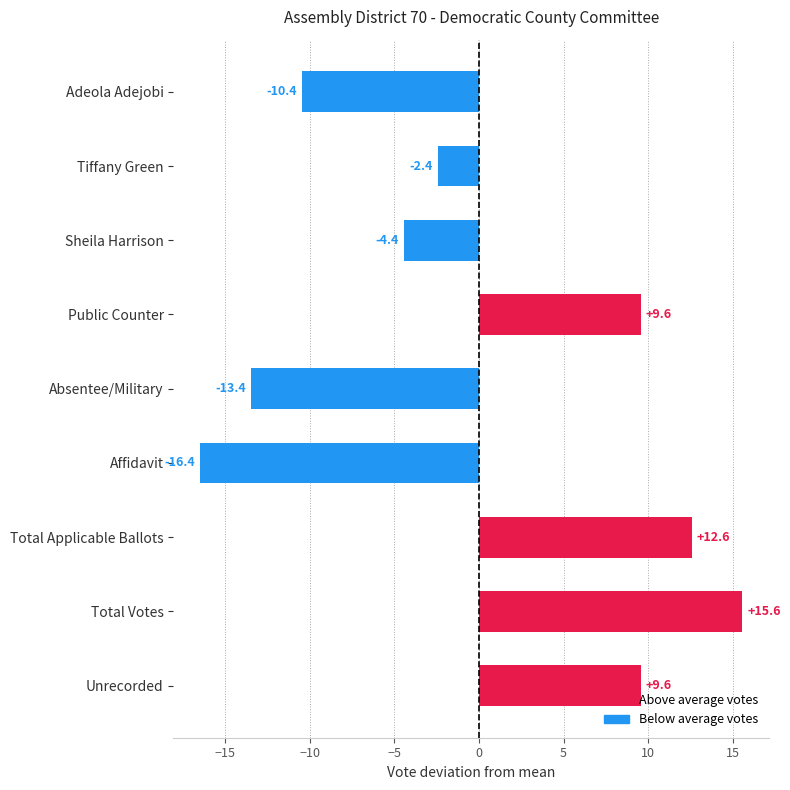

Which category has the highest value across all series?

Total Votes